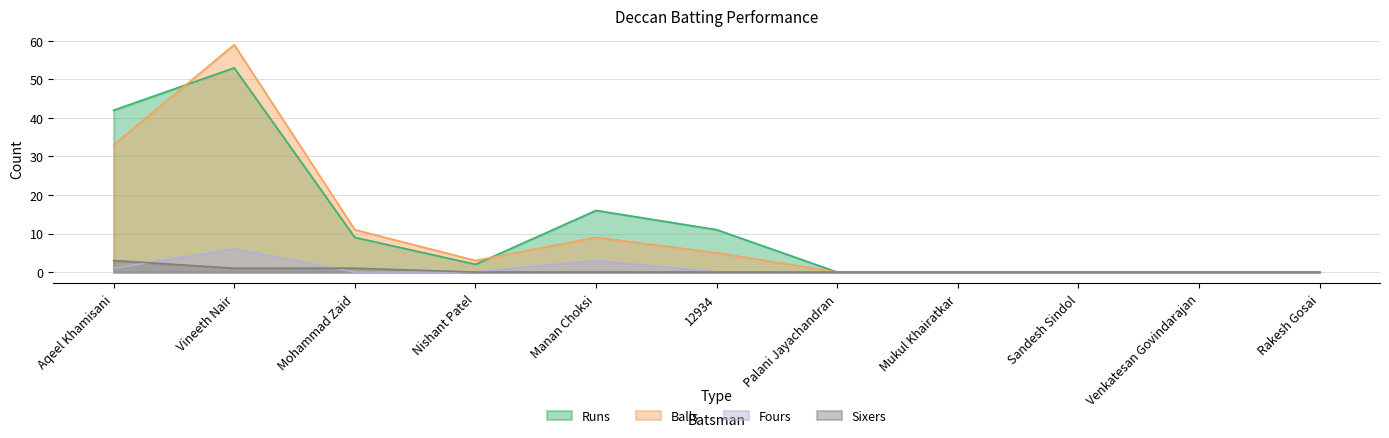

How many values in the Runs series exceed 2?

5